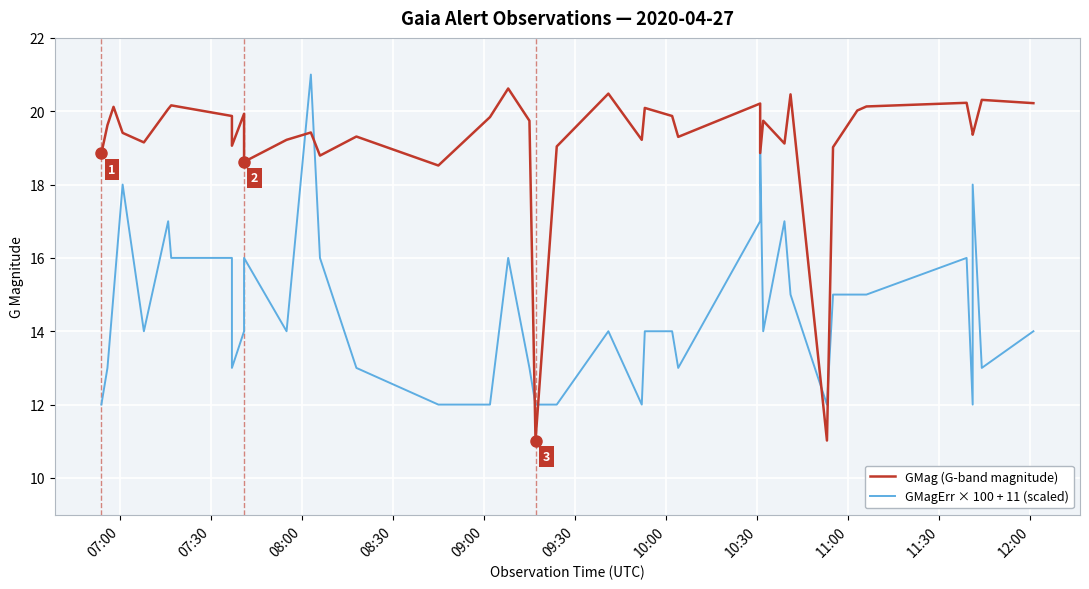

Rank the series by their average value, from lowest to highest.

GMagErr × 100 + 11 (scaled), GMag (G-band magnitude)